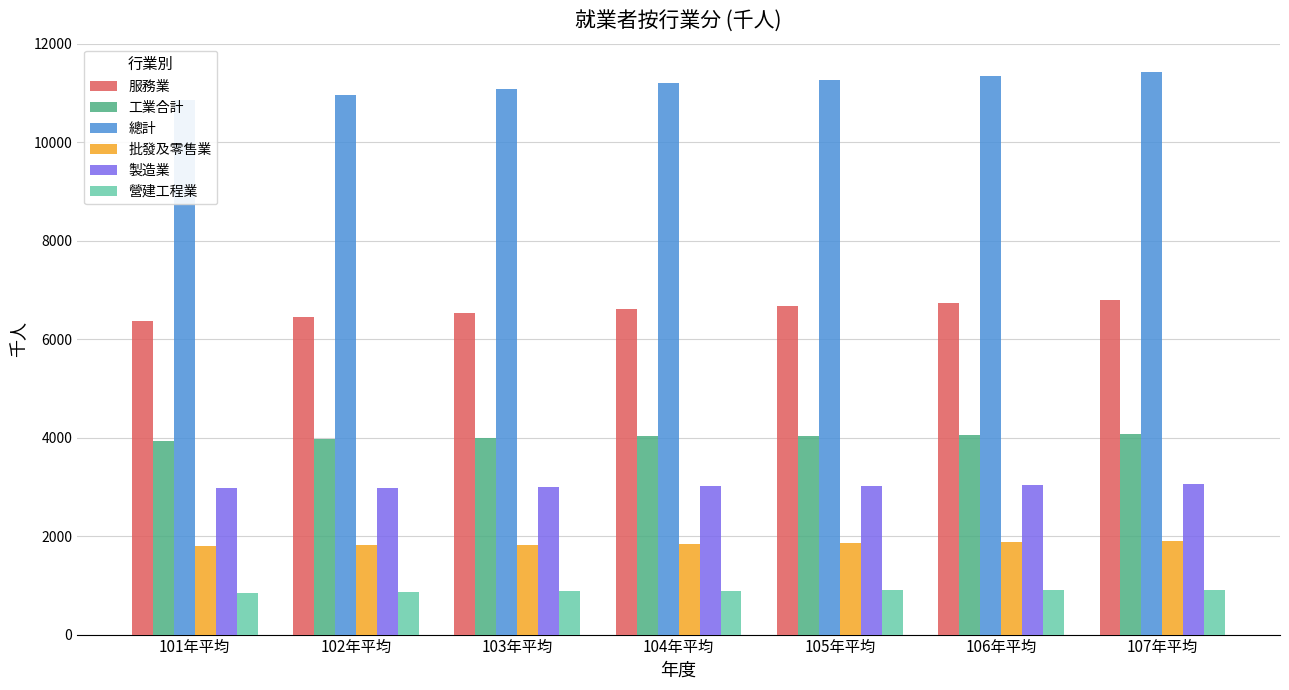

How many values in the 總計 series exceed 11198?

3